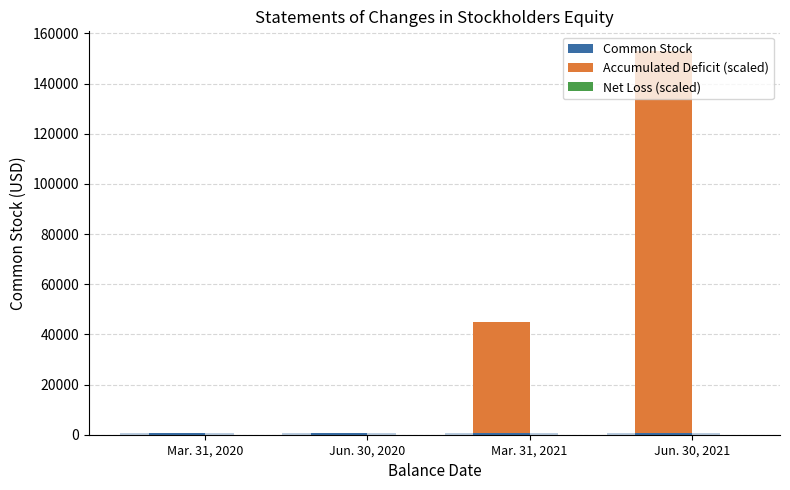

What is the label of the 2nd bar from the right?

Mar. 31, 2021